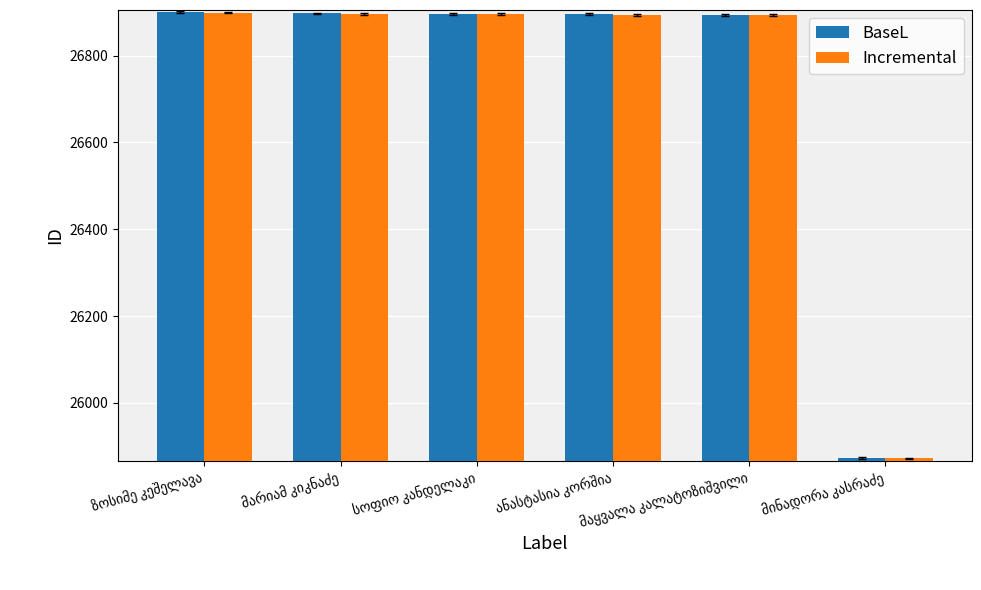

What is the difference between the maximum and minimum values in the BaseL series?

1027